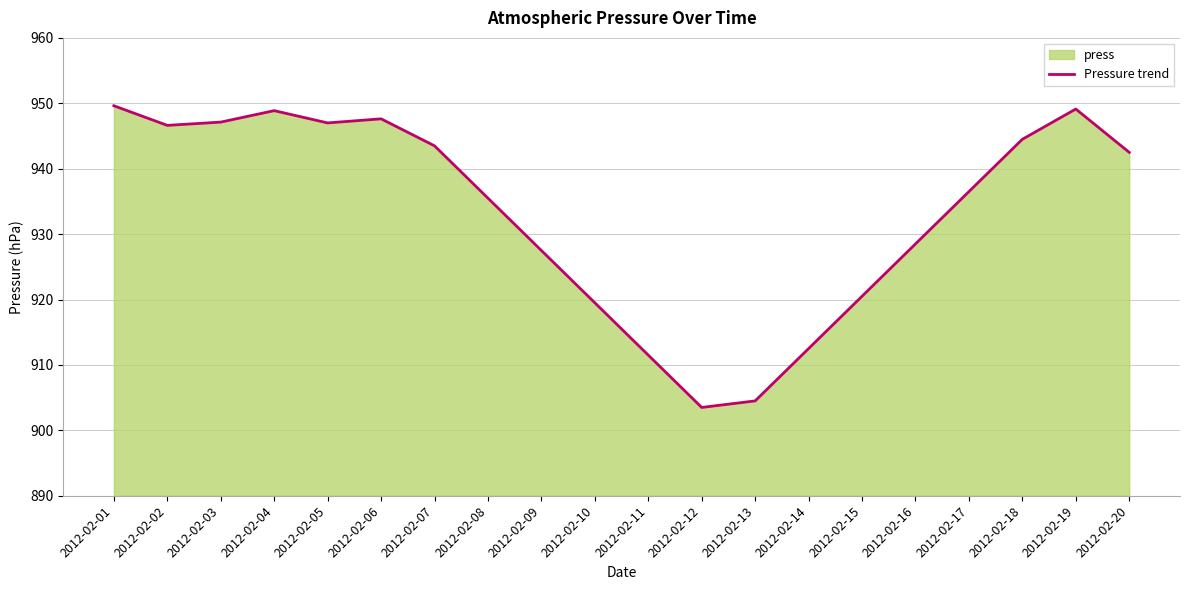

Rank the categories by value from lowest to highest.

2012-02-12, 2012-02-13, 2012-02-11, 2012-02-14, 2012-02-10, 2012-02-15, 2012-02-09, 2012-02-16, 2012-02-08, 2012-02-17, 2012-02-20, 2012-02-07, 2012-02-18, 2012-02-02, 2012-02-05, 2012-02-03, 2012-02-06, 2012-02-04, 2012-02-19, 2012-02-01